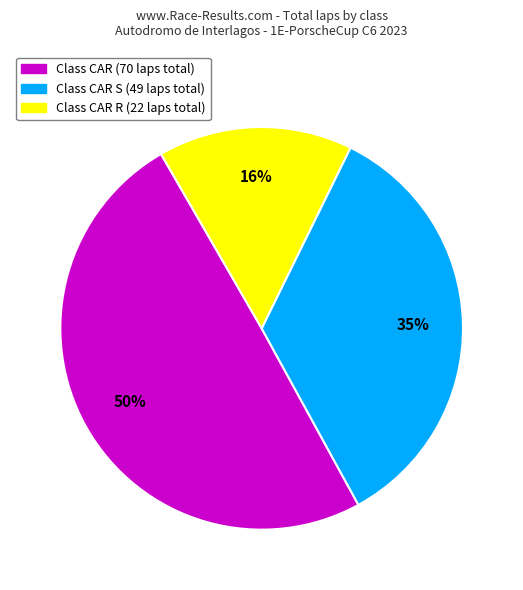

Is there a majority slice in this chart?

No